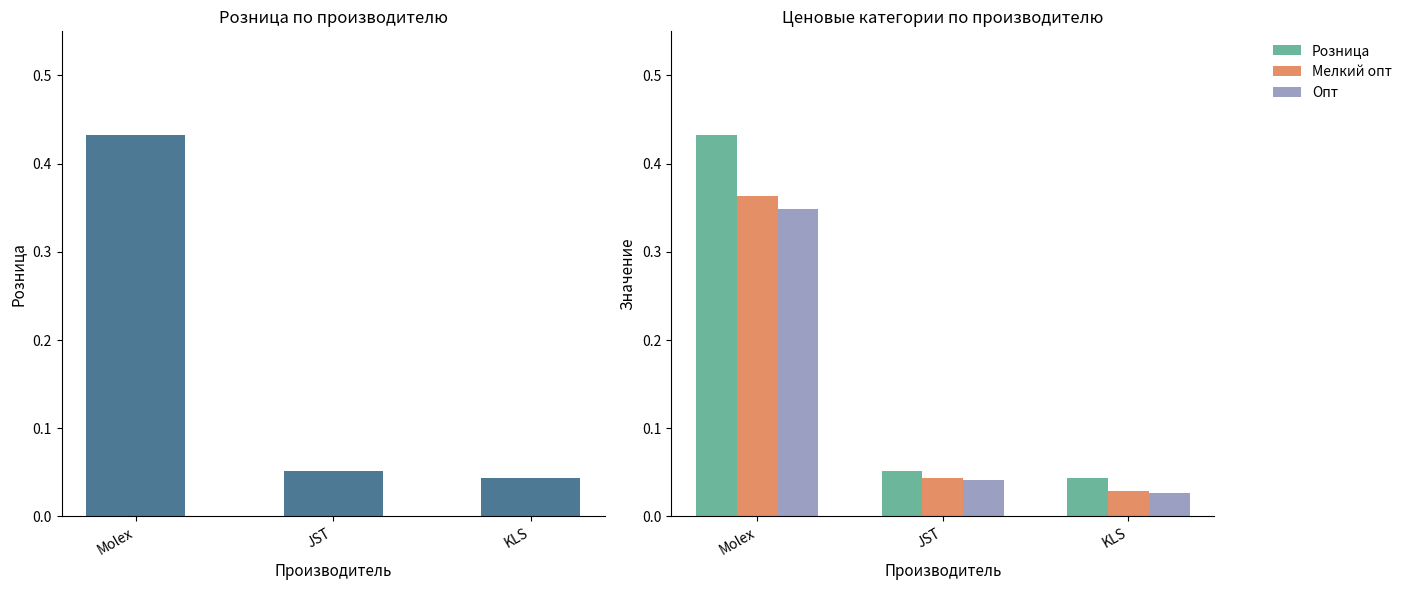

What is the label of the 1st bar from the left?

Molex